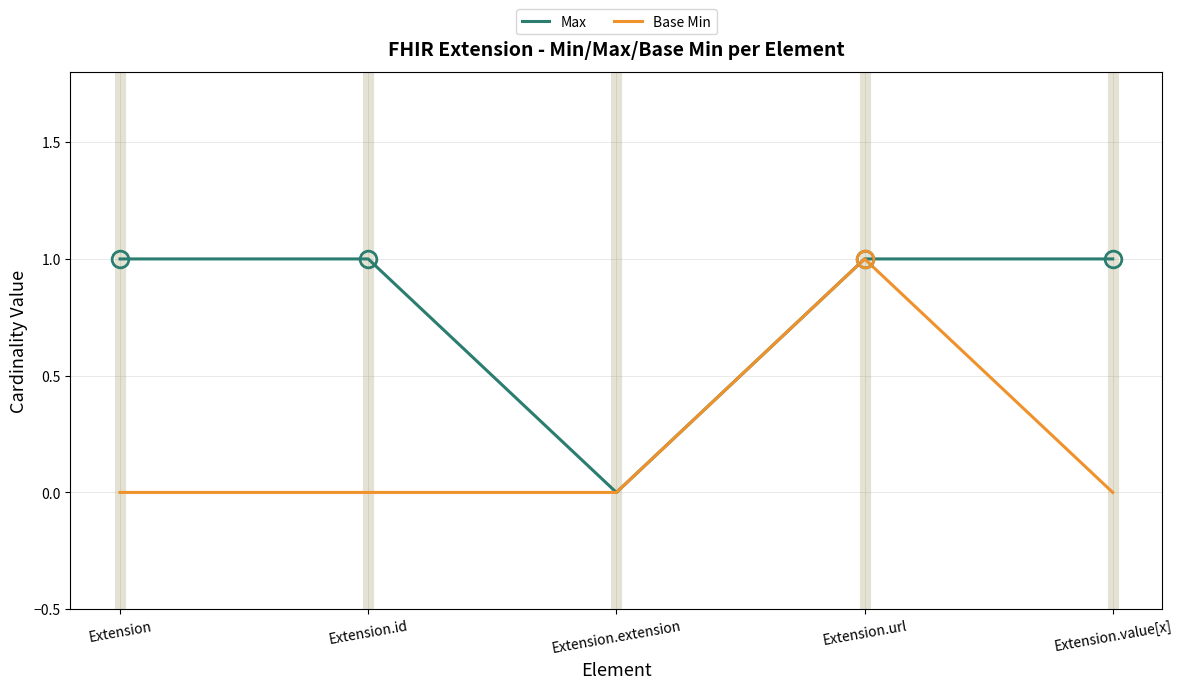

Which category has the highest value in the Base Min series?

Extension.url